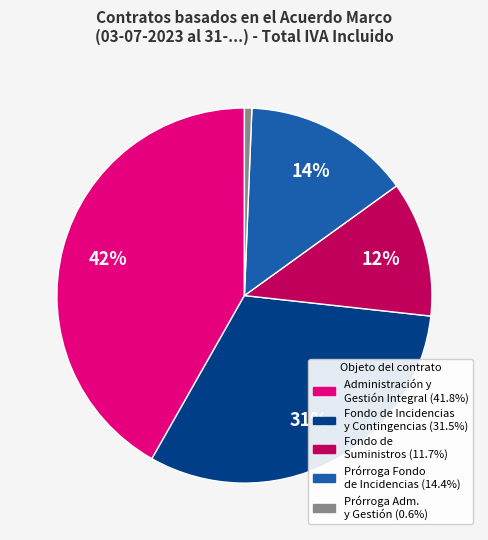

Is there any slice that represents more than half of the pie?

No